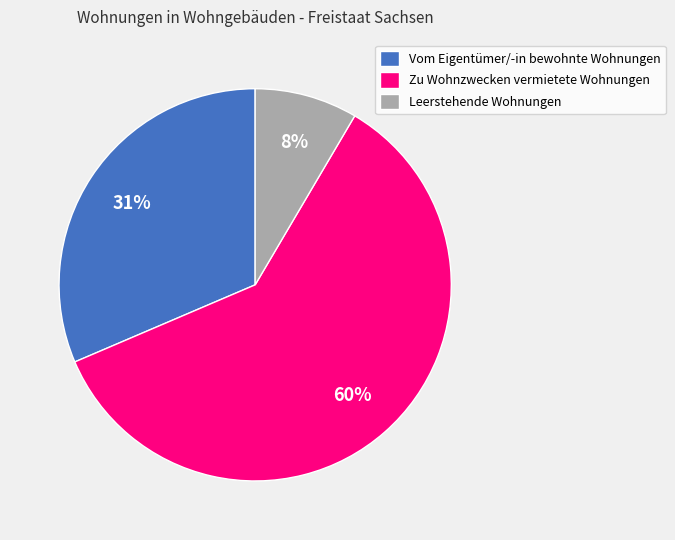

Which category has the biggest portion of the pie?

Zu Wohnzwecken vermietete Wohnungen